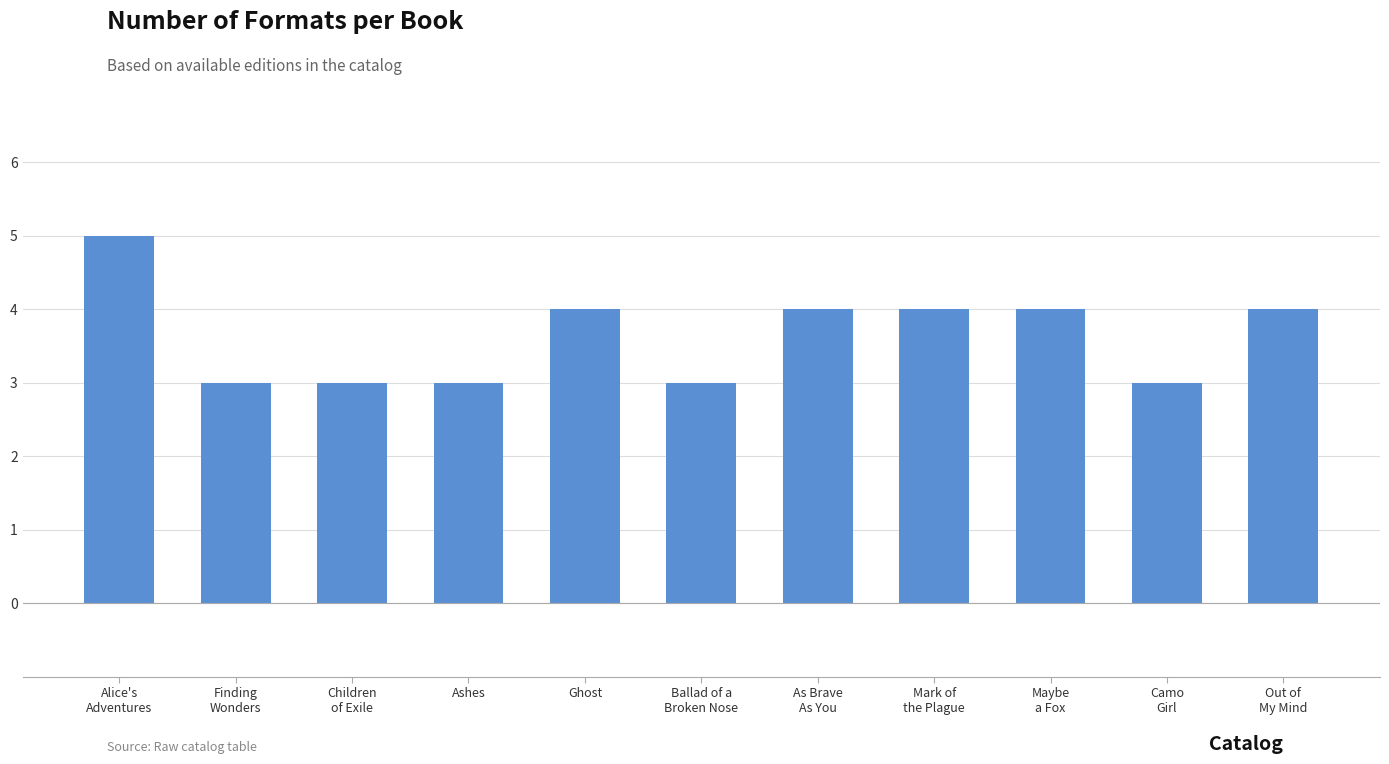

Reading right to left, list all the values displayed in this chart.

4	3	4	4	4	3	4	3	3	3	5